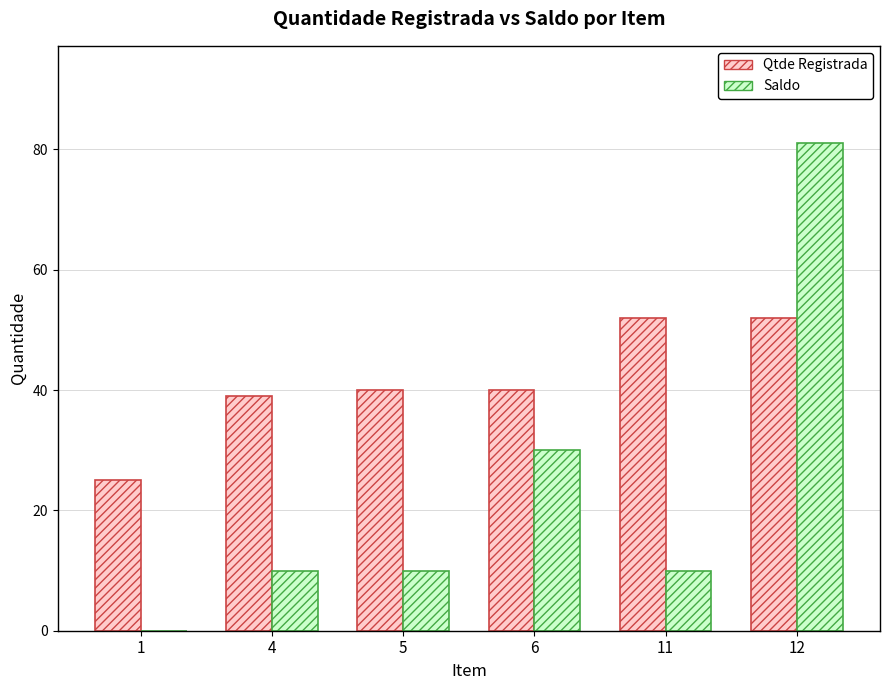

Is it true that Saldo equals 10 at 5?

True